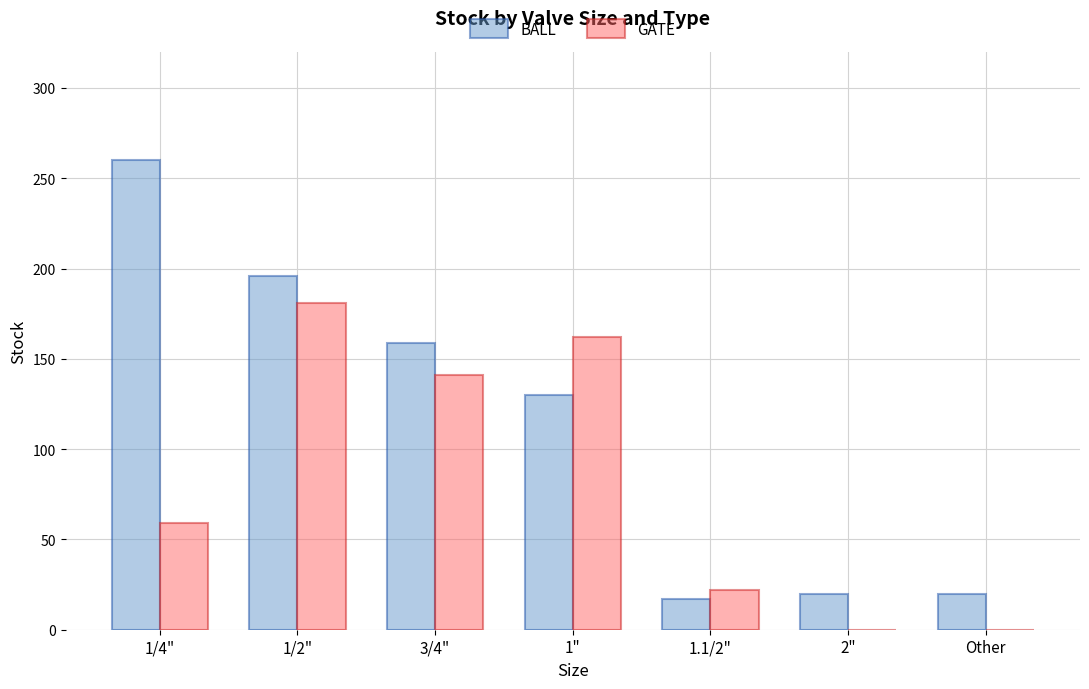

At which label does BALL reach its peak?

1/4"